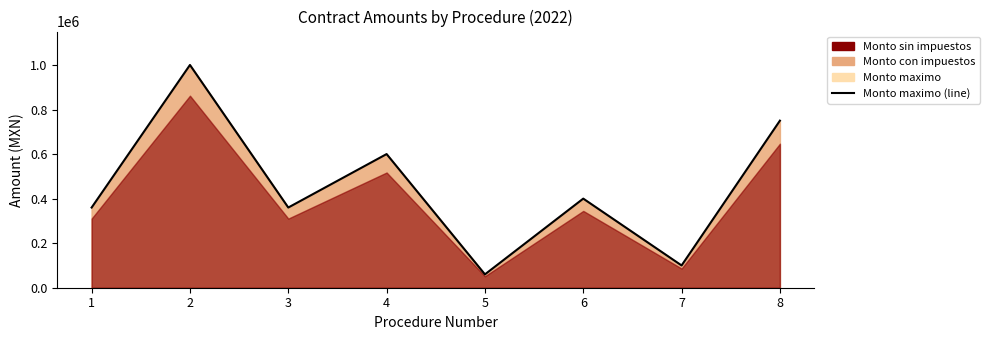

How many lines are shown in the chart?

1